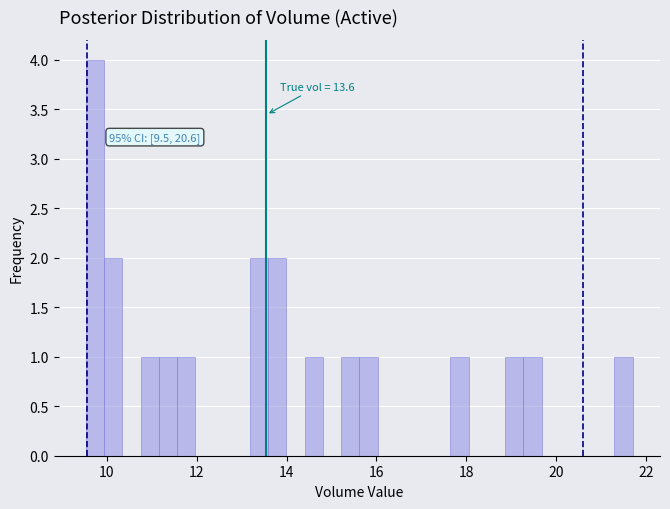

Around what value on the x-axis is the tallest bar? Give the approximate position of its centre, as read against the axis.

9.8